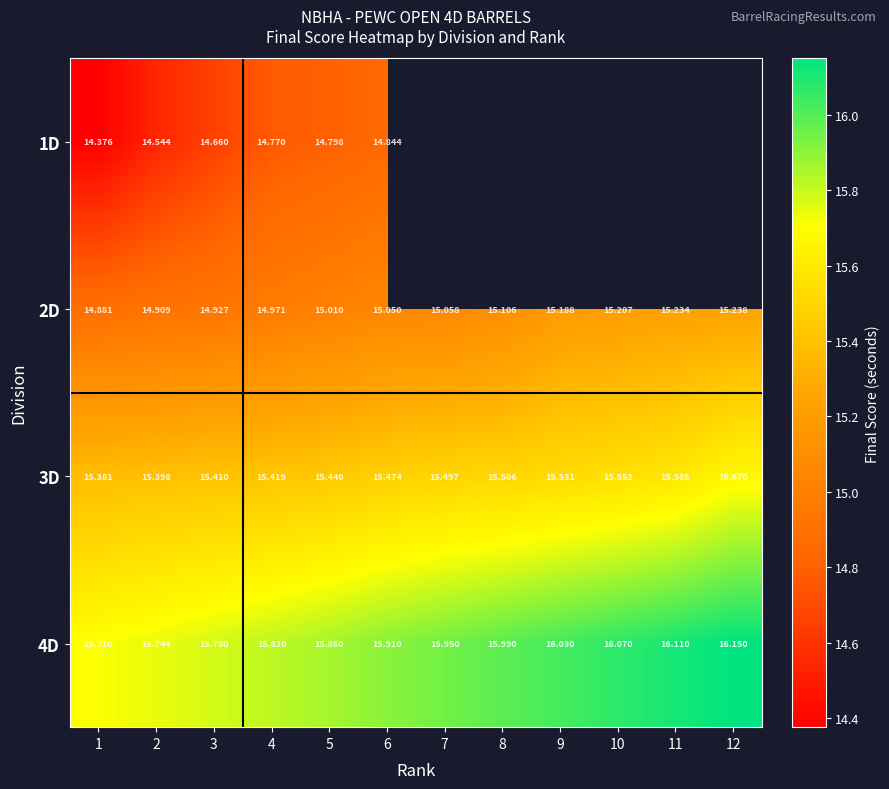

Which has a higher value, 8 or 1?

1